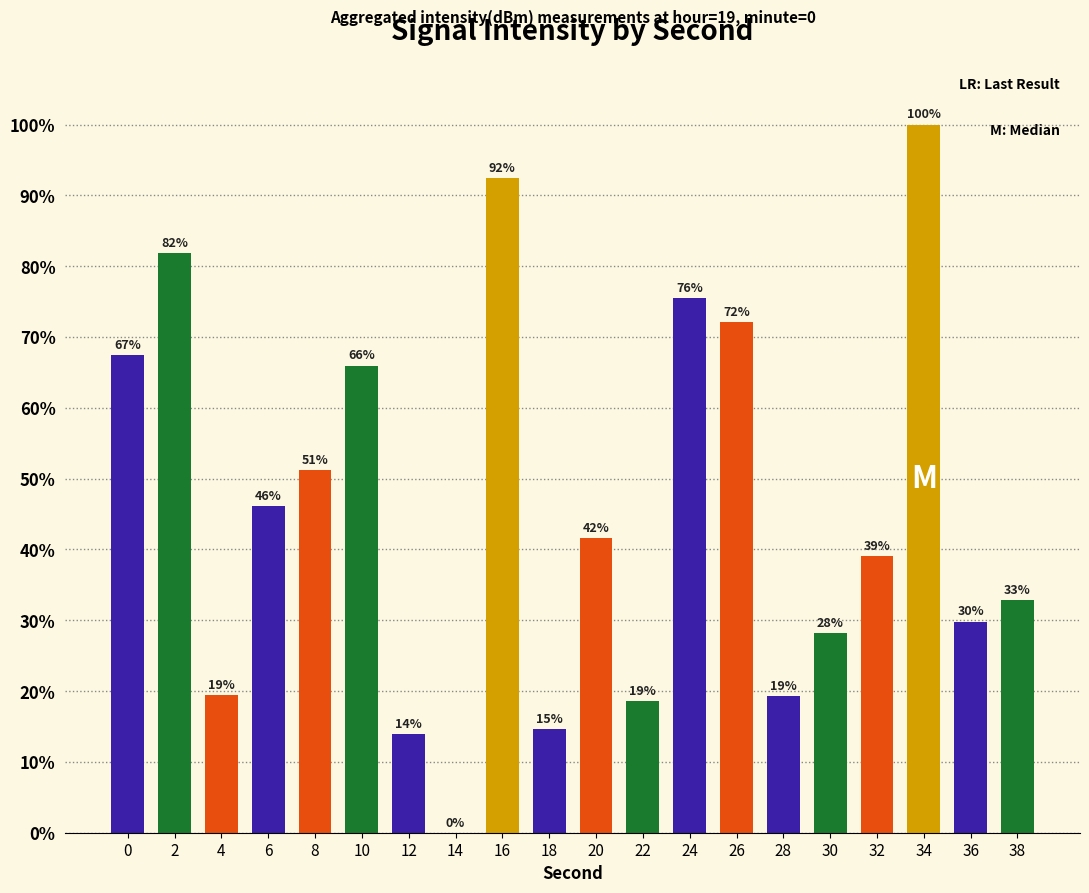

What is the sum of the values at 28 and 0?

86.8